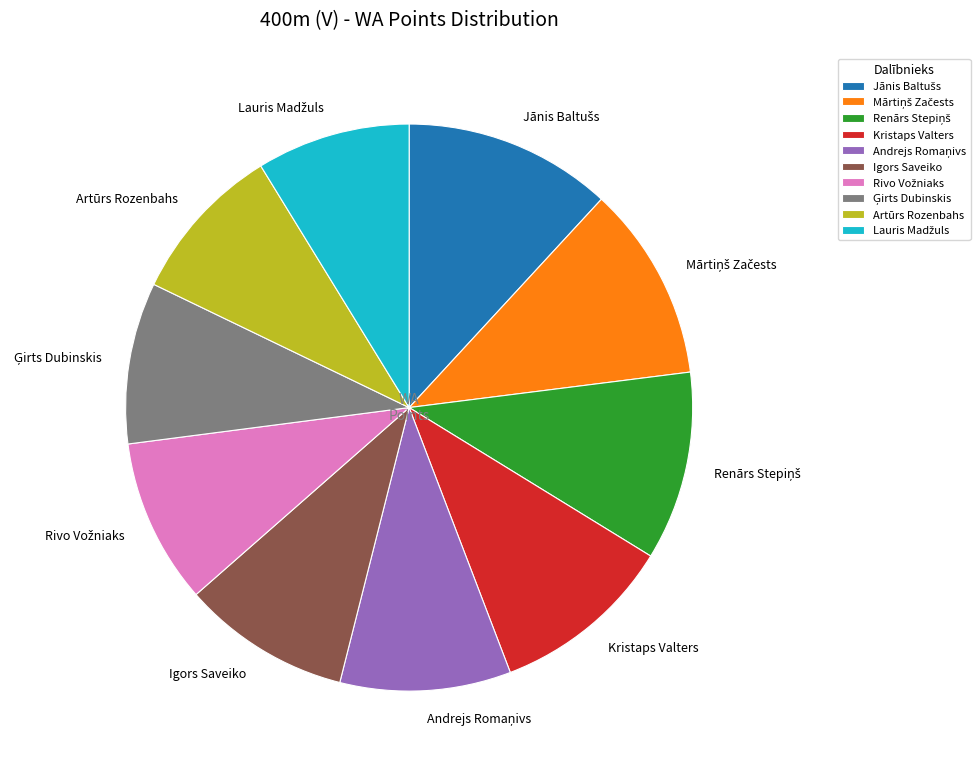

The Igors Saveiko slice represents 10% of the pie. True or false?

True